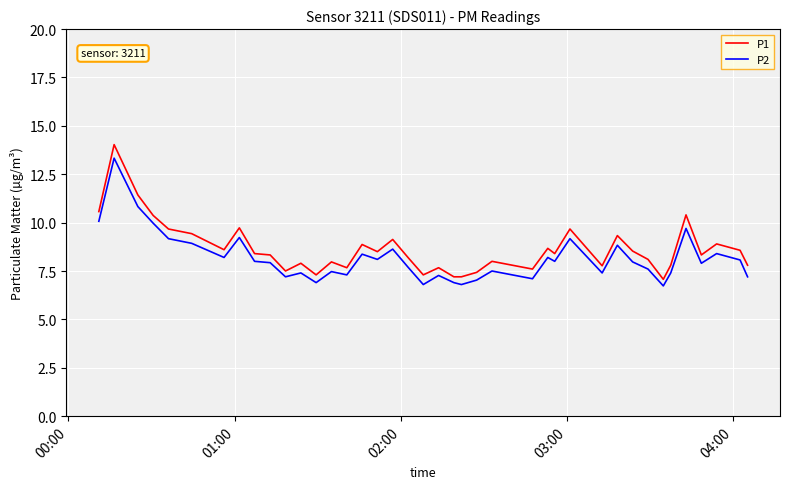

What is the minimum value shown in the chart?

6.7